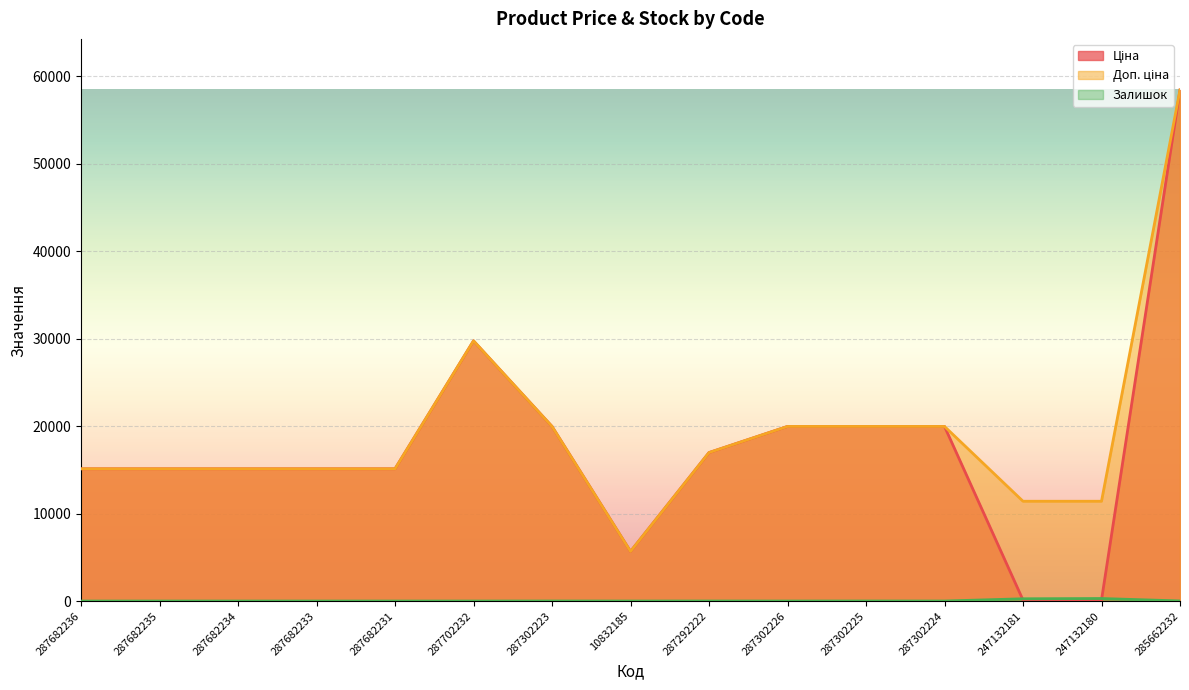

What are all the series names shown in the legend?

Ціна, Доп. ціна, Залишок